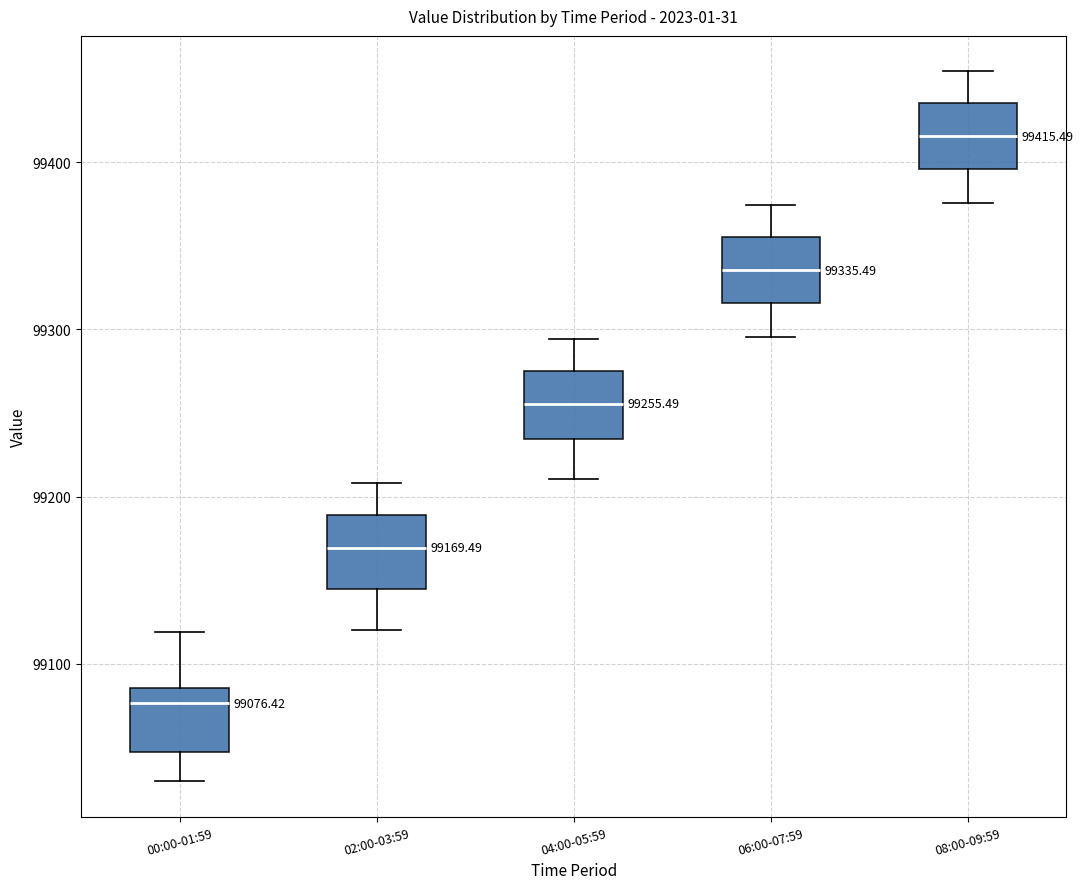

Which box's median line is the lowest?

00:00-01:59